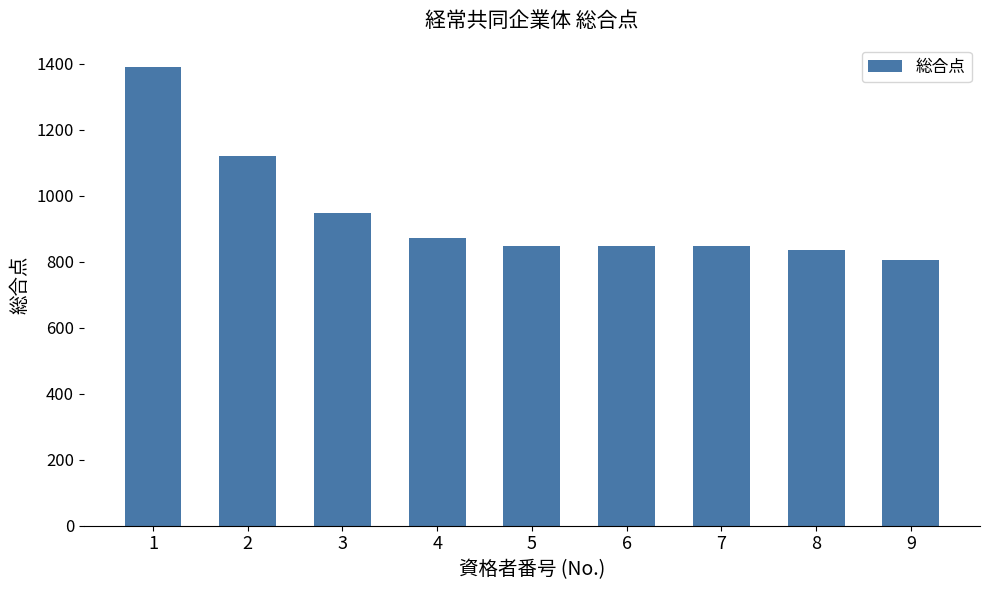

Reading right to left, list all the values displayed in this chart.

9=805	8=835	7=849	6=849	5=849	4=873	3=949	2=1121	1=1391